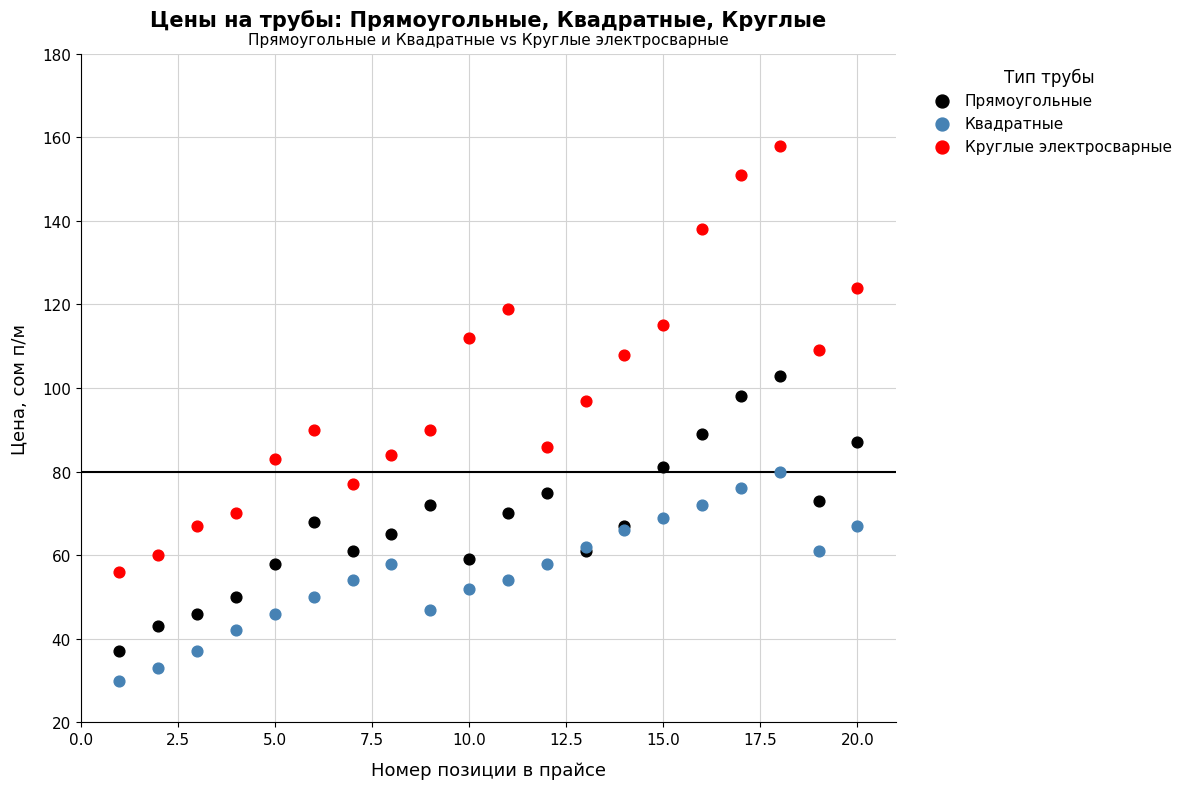

Which series contains the lowest Y value?

Квадратные